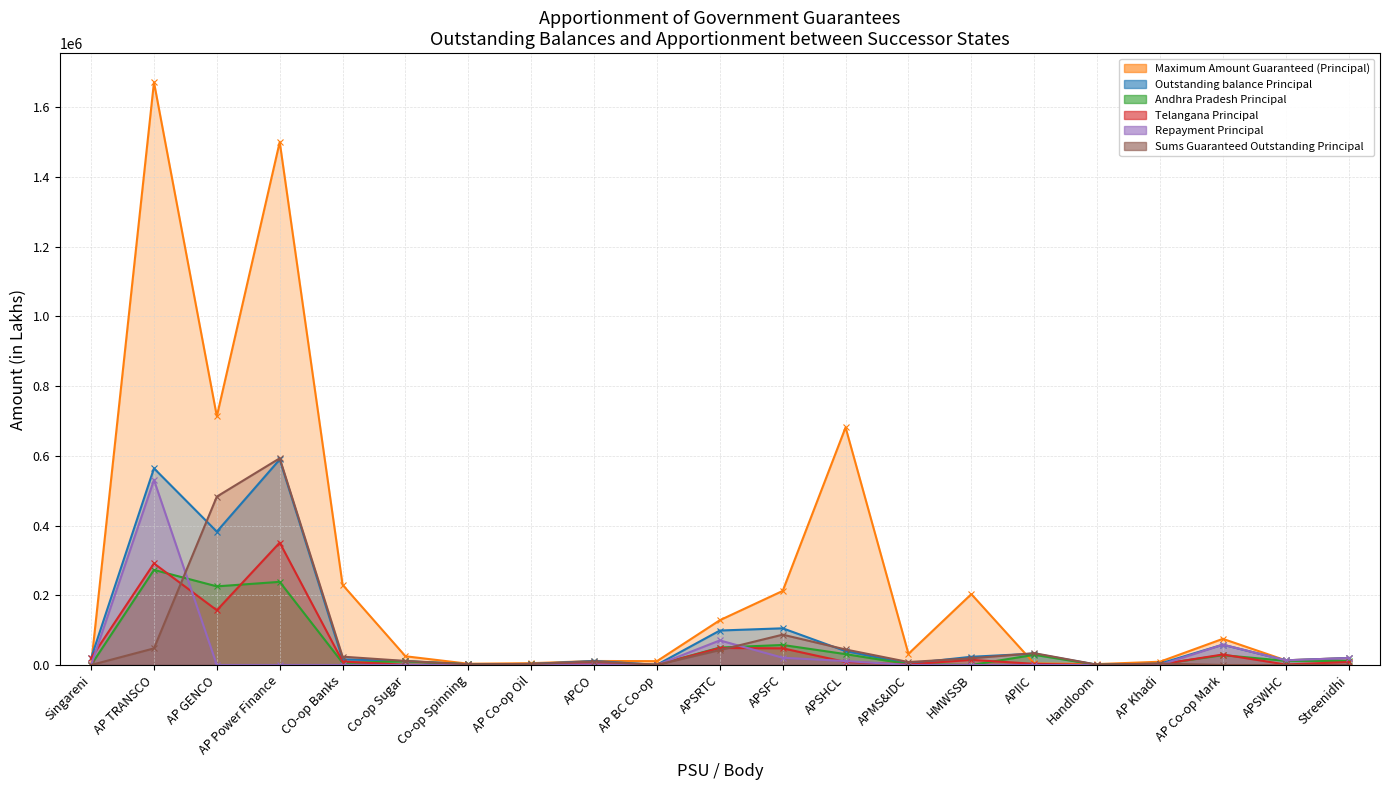

Where is the first local maximum for Andhra Pradesh Principal?

AP TRANSCO